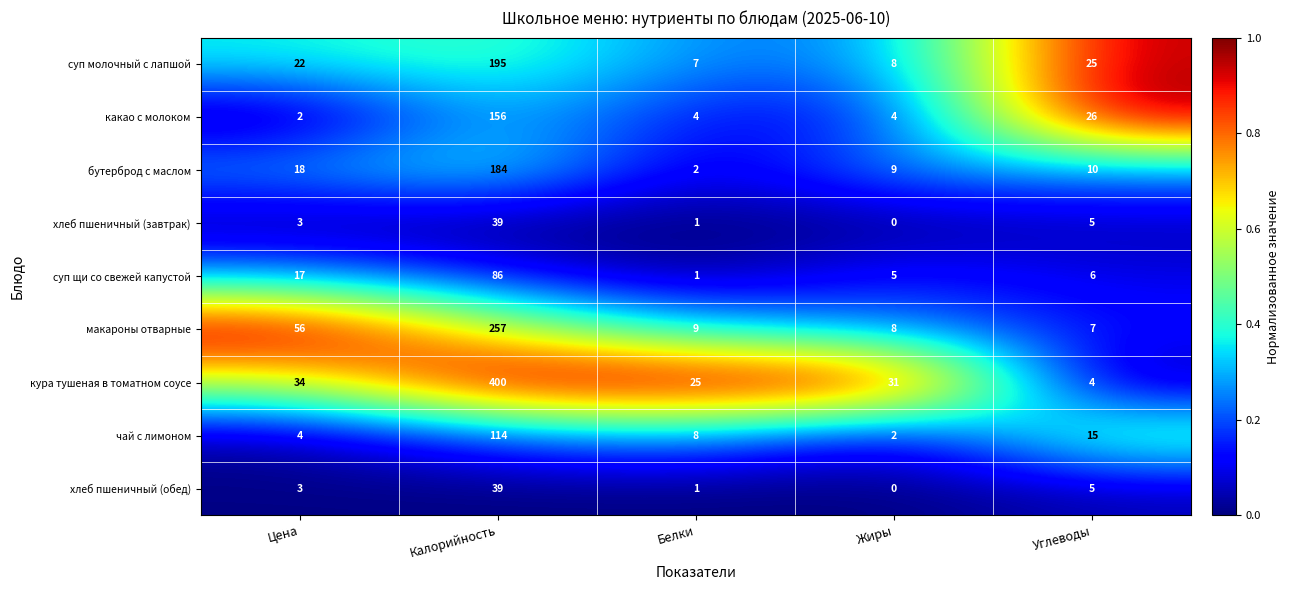

What is the difference between the second highest and second lowest values in the какао с молоком series?

22